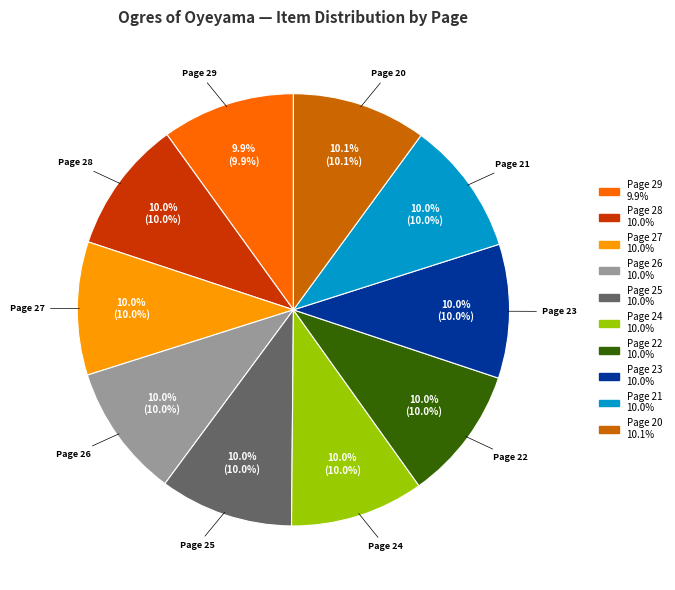

Combined, do Page 26 and Page 24 account for over 50%?

No